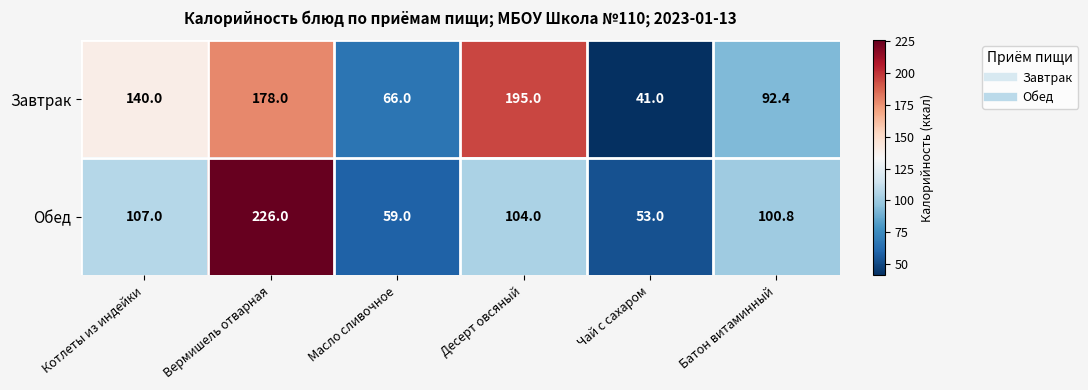

Reading left to right, extract all data points from this chart.

Завтрак: 140.0	178.0	66.0	195.0	41.0	92.4
Обед: 107.0	226.0	59.0	104.0	53.0	100.8